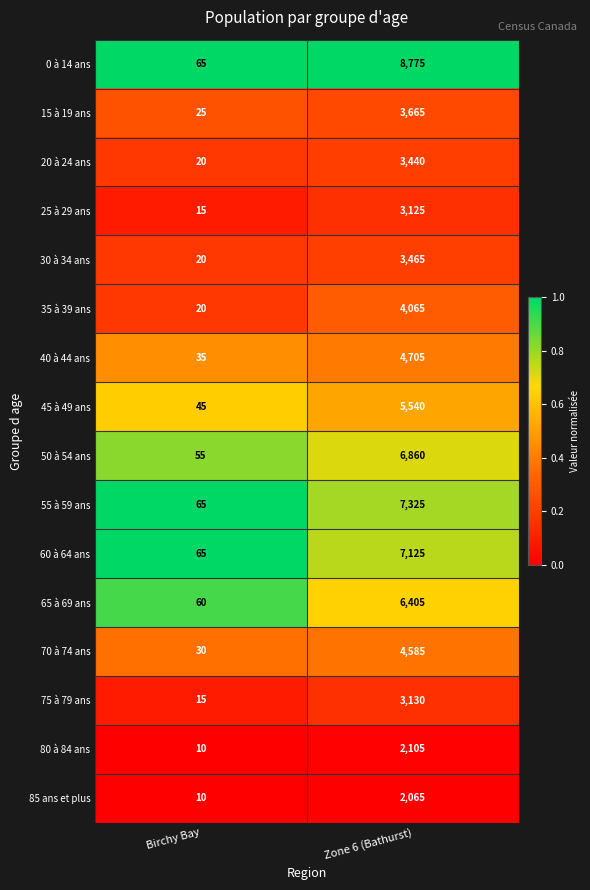

What is the spread (max minus min) of values at Birchy Bay?

55